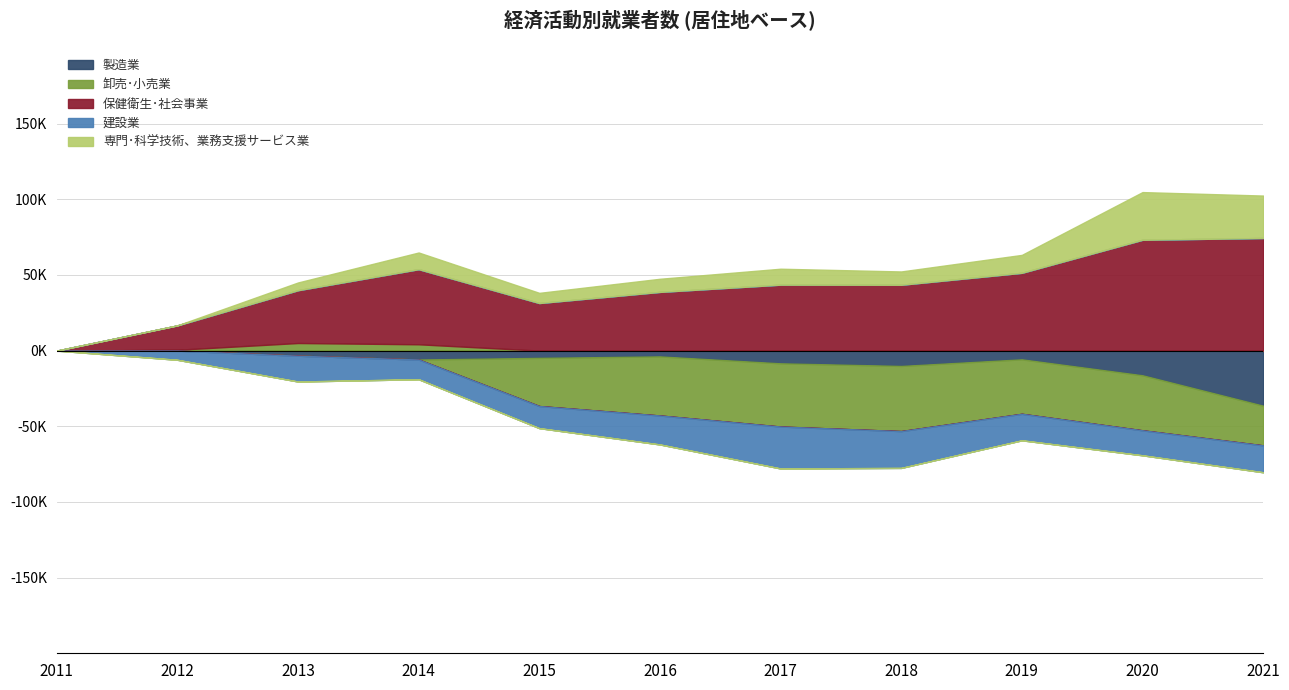

True or false: 保健衛生･社会事業 and 建設業 cross at least once.

False